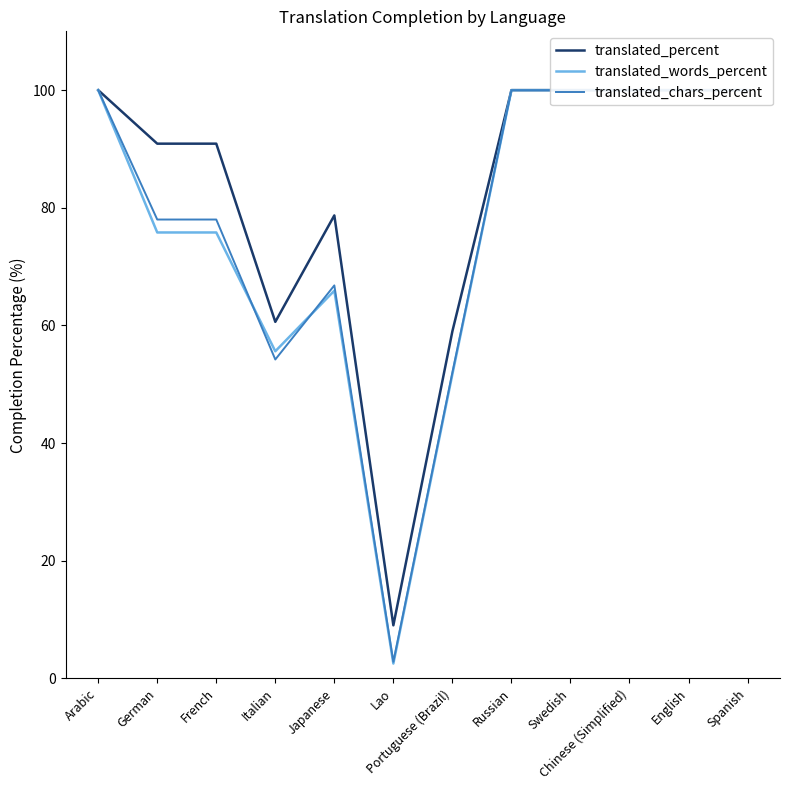

Which has a higher value, Italian or Lao?

Italian